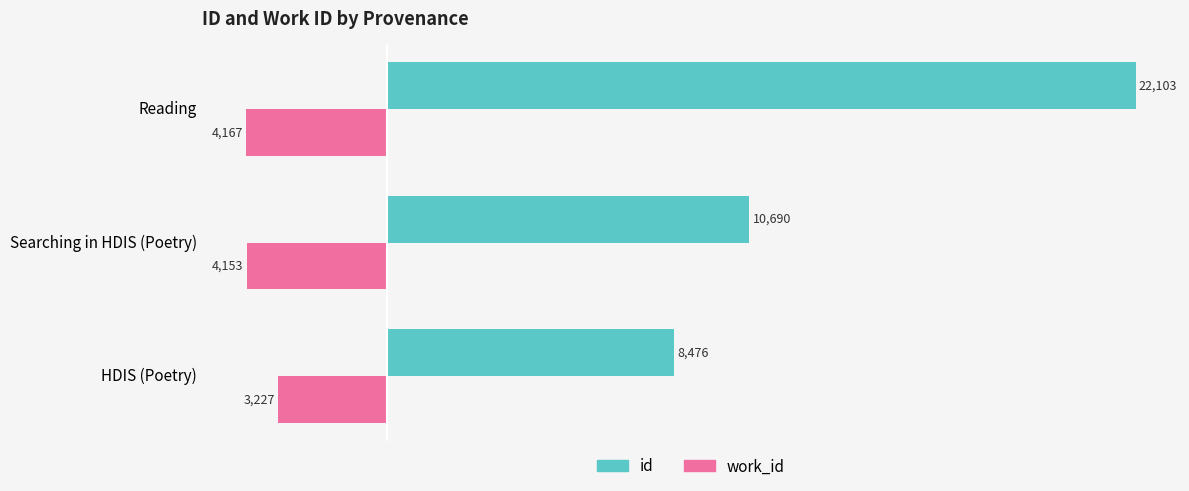

What is the maximum value shown in the chart?

22103